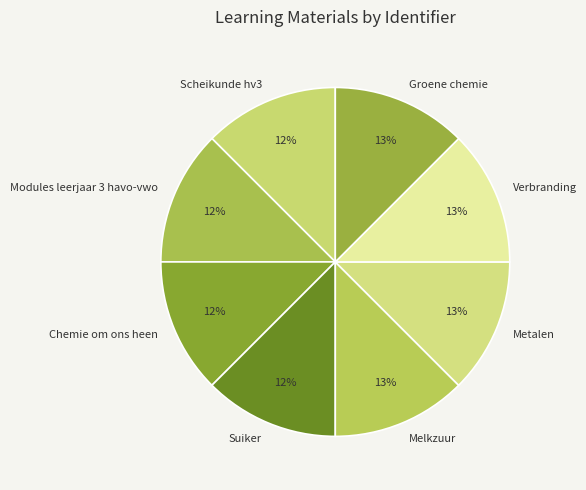

To the nearest percent, what is the average slice percentage?

12%